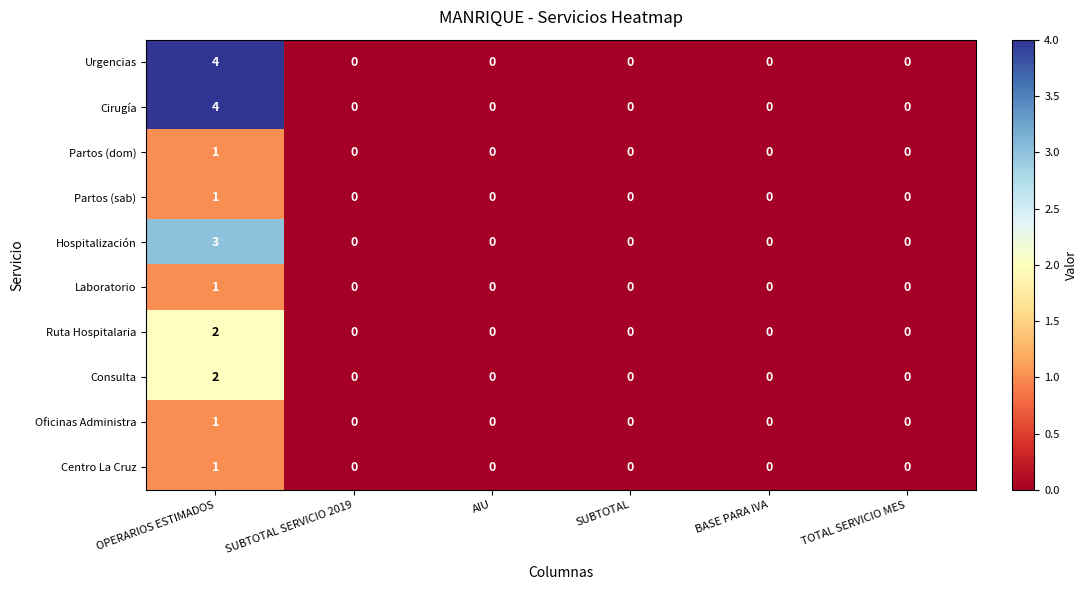

Which label corresponds to the largest value in the chart?

OPERARIOS ESTIMADOS